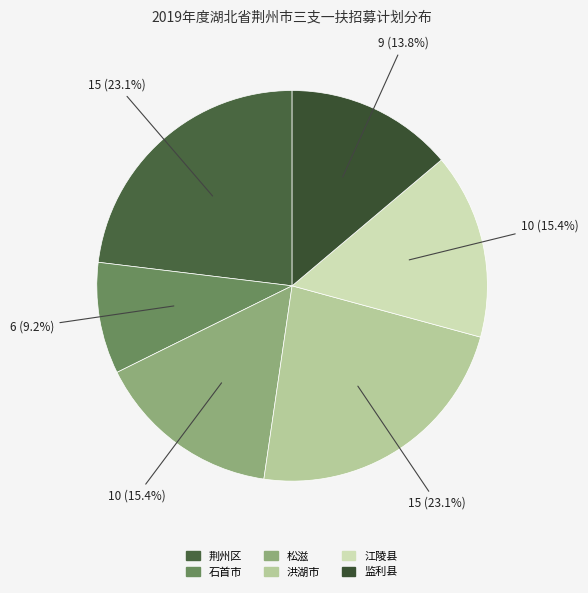

Between 江陵县 and 荆州区, which is larger?

荆州区